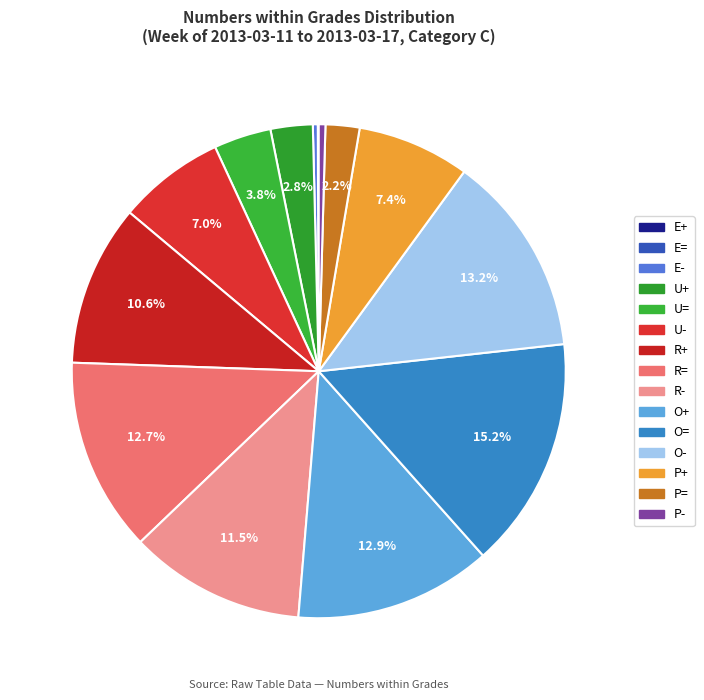

How many slices are in this pie chart?

15